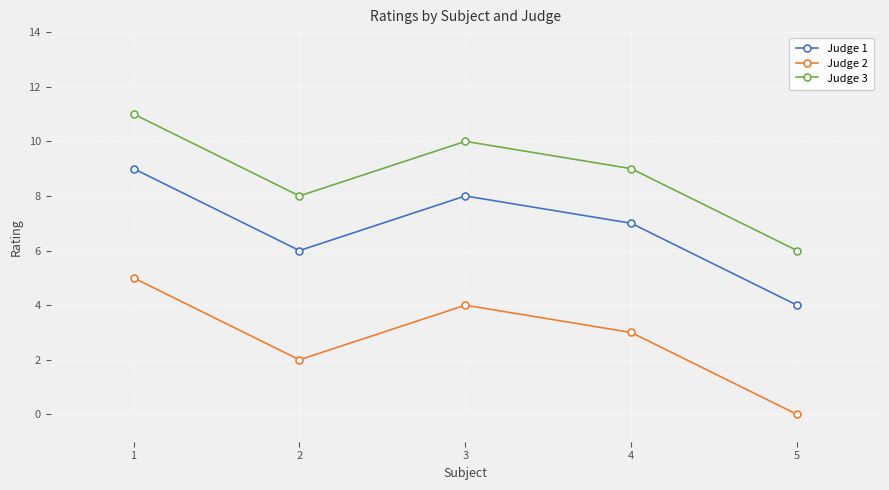

What is the value of the Judge 1 point at the 3rd from the left?

8